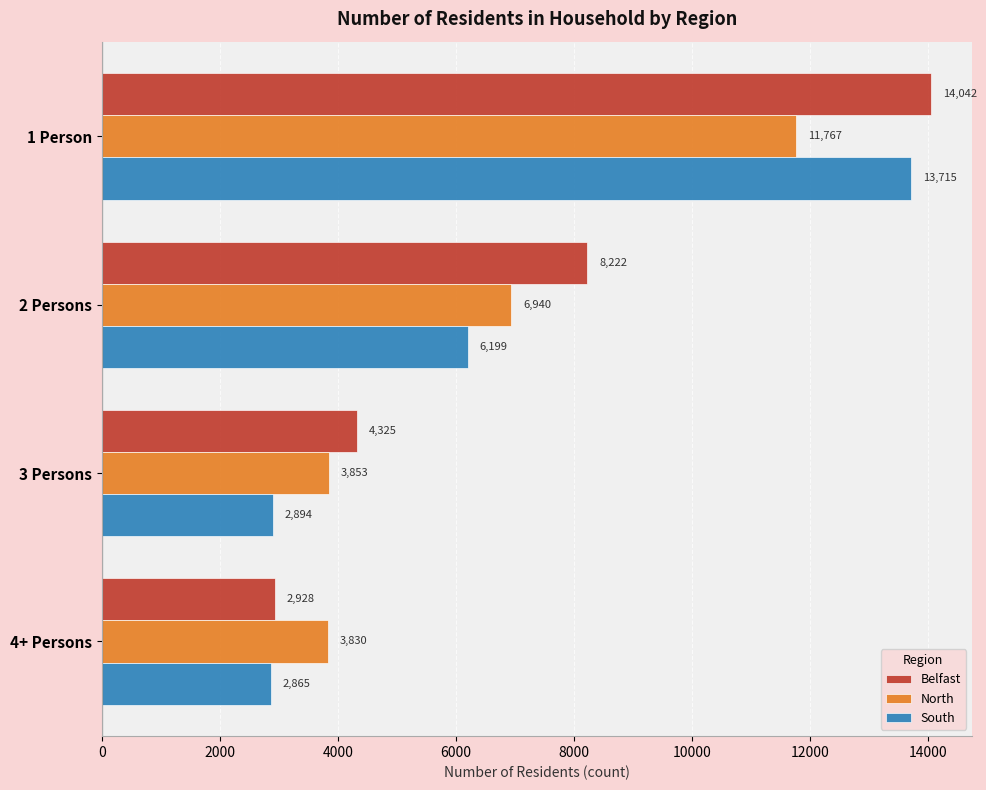

Is it true that Belfast equals 2927.9 at 4+ Persons?

True